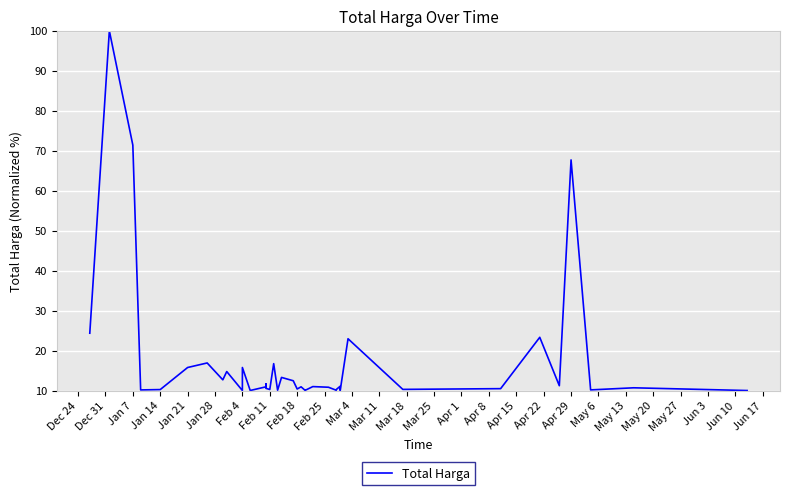

How many interior local peaks (higher than both neighbors) does the data have?

14